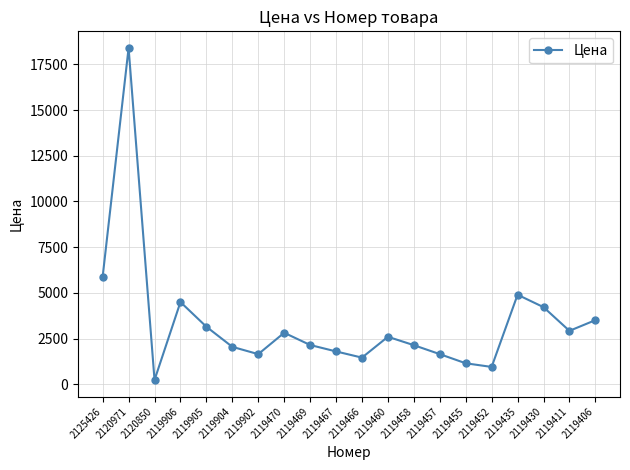

What is the value of the 12th point from the left?

2599